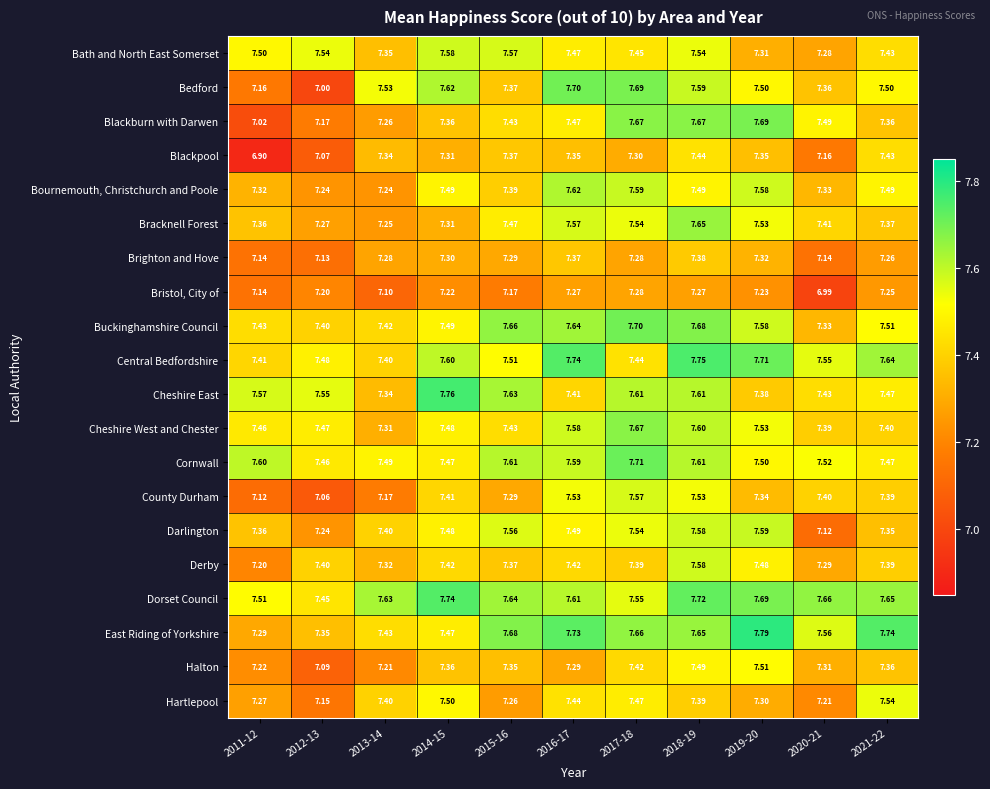

Which series has the largest total across all categories?

Dorset Council